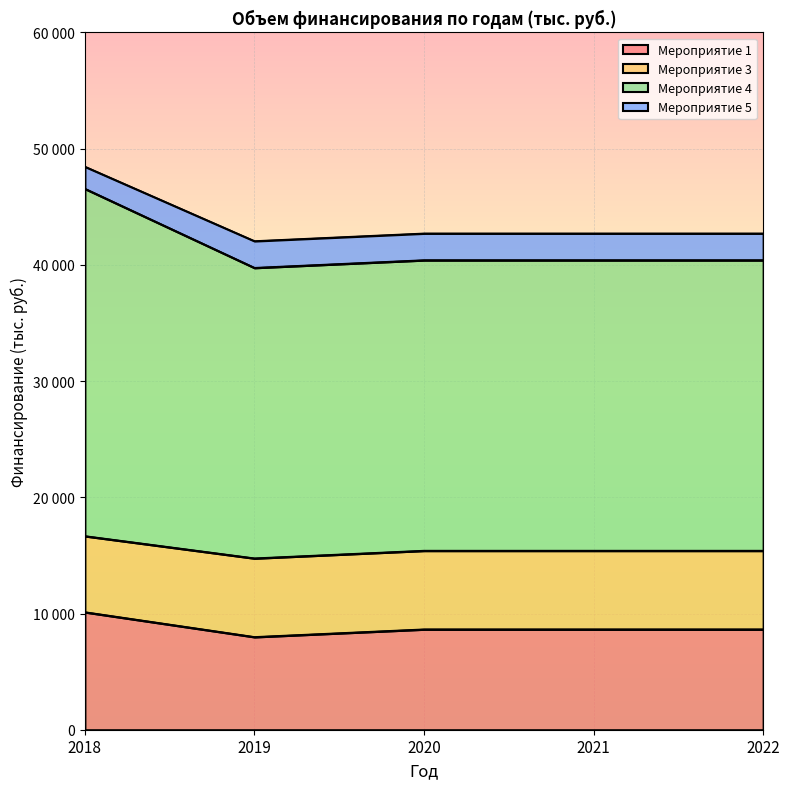

Does the chart display data point markers on the line(s)?

No